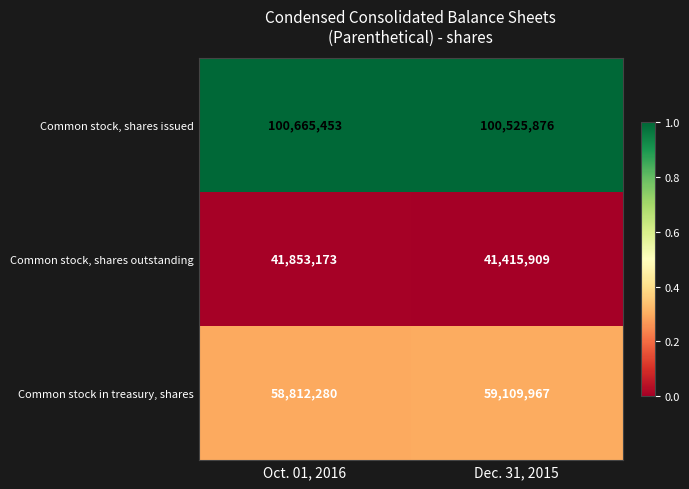

What is the difference between the maximum and minimum values in the Common stock, shares outstanding series?

437264